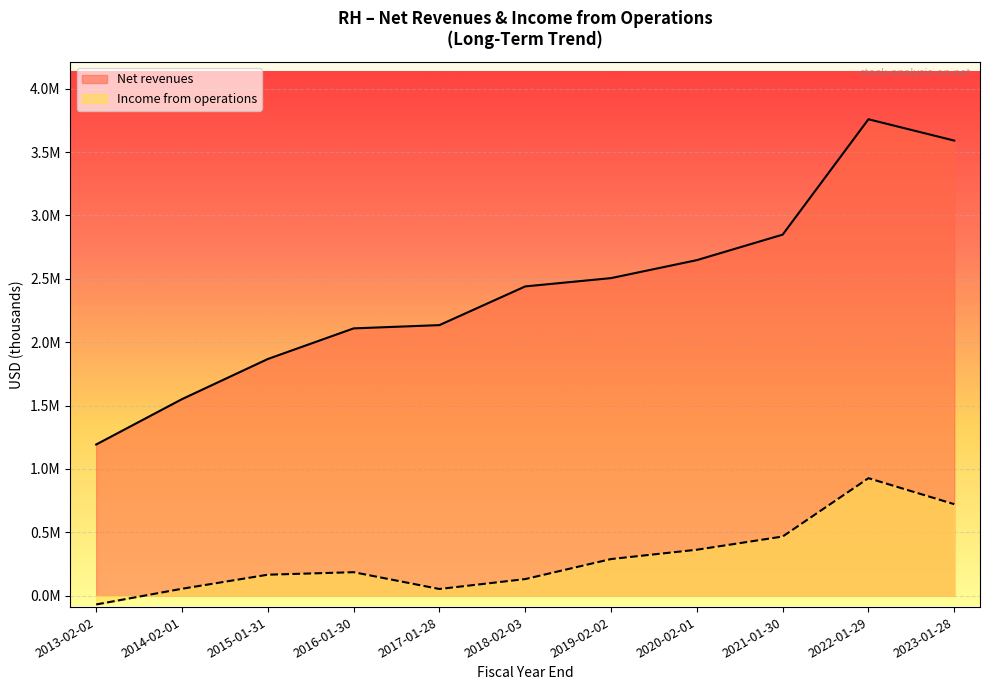

What is the minimum value for Income from operations?

-69036